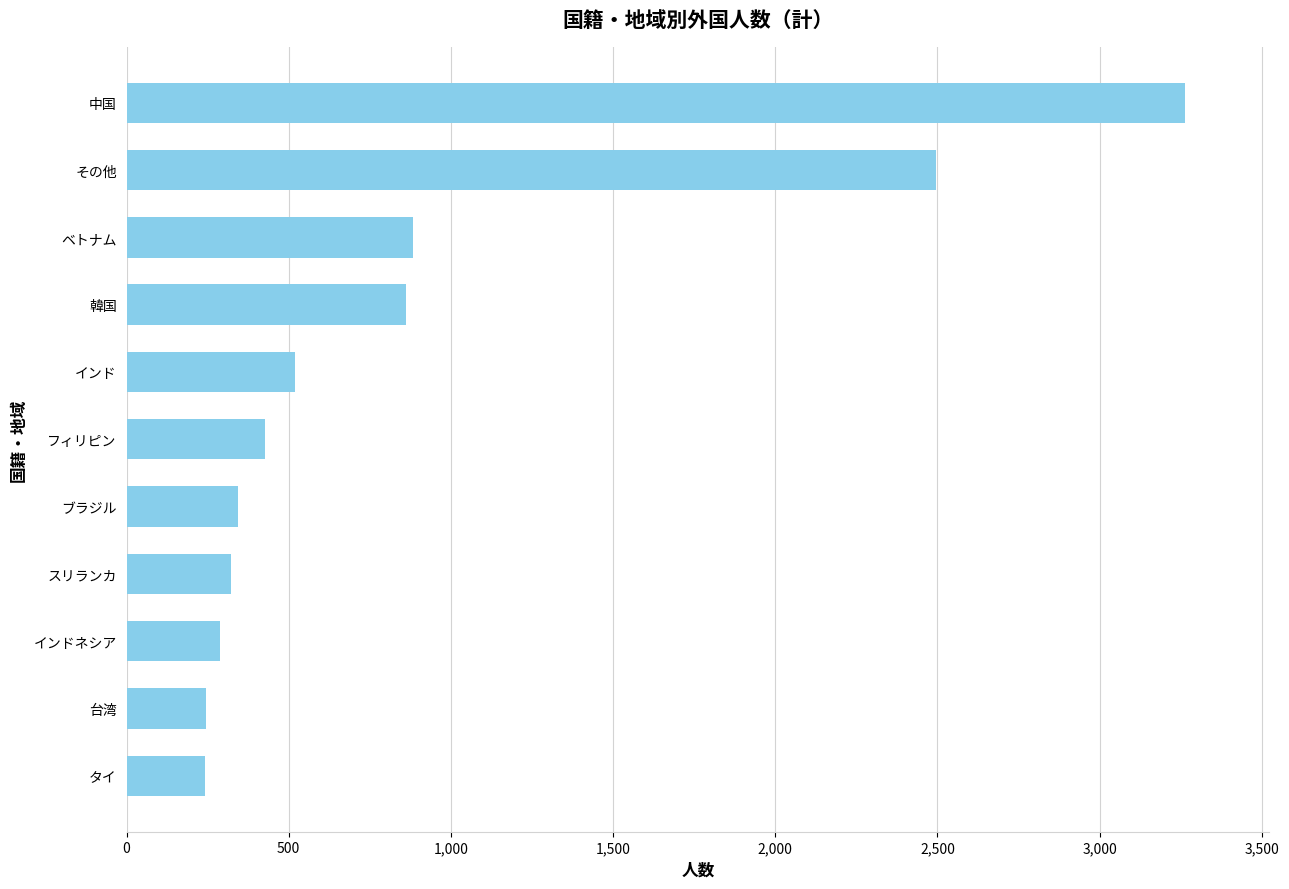

What is the change in value from ブラジル to 中国?

+2919